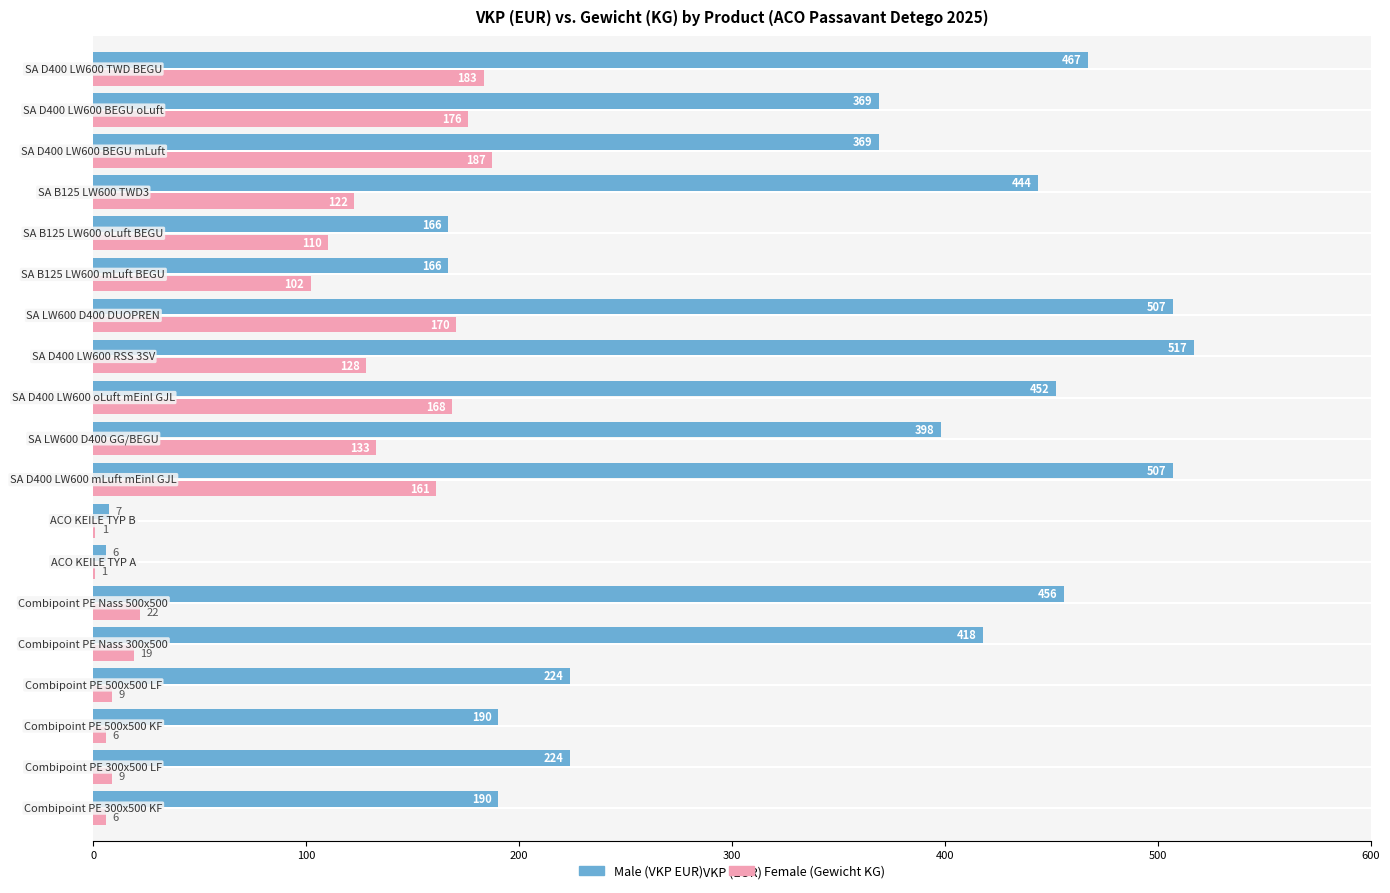

What is the maximum value shown in the chart?

517.0